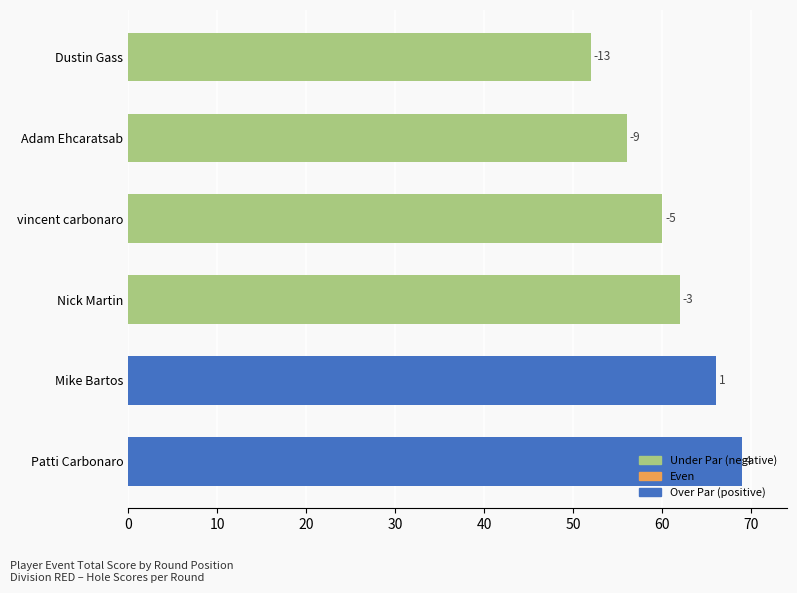

How many bars are there in total?

6